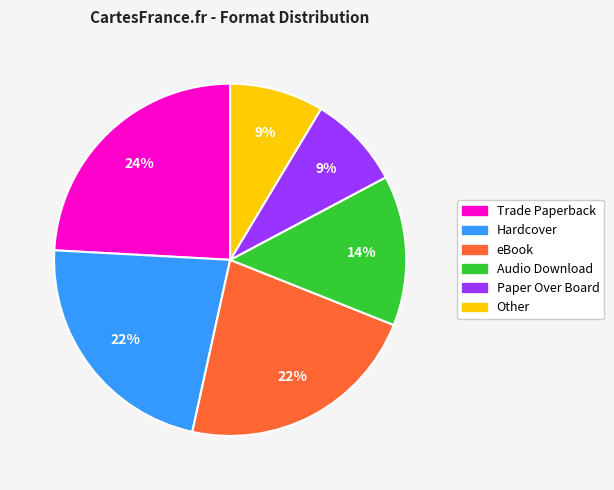

Does Hardcover represent more than half of the total?

No